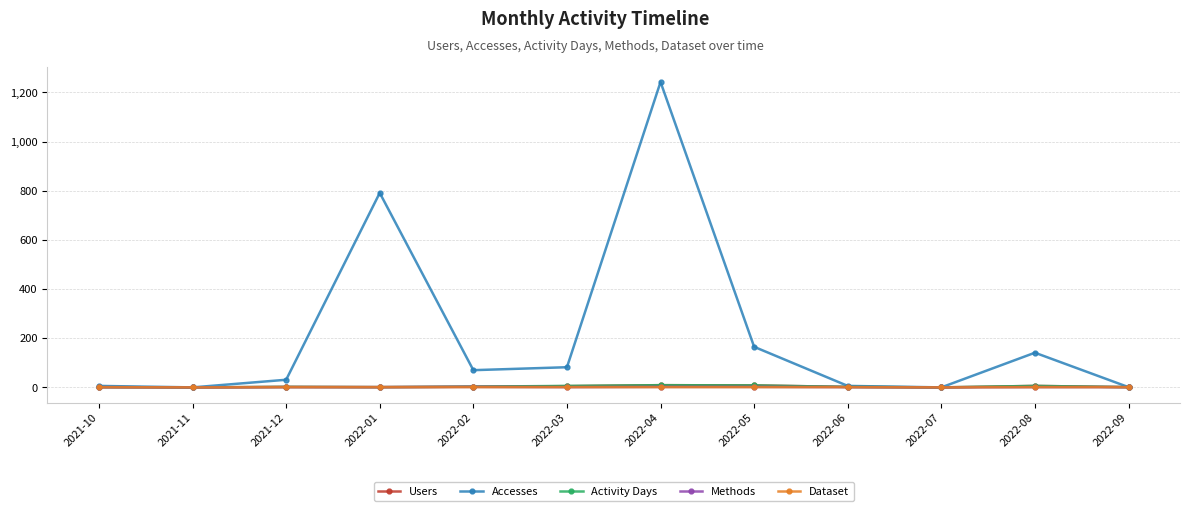

Which series has the largest total across all categories?

Accesses